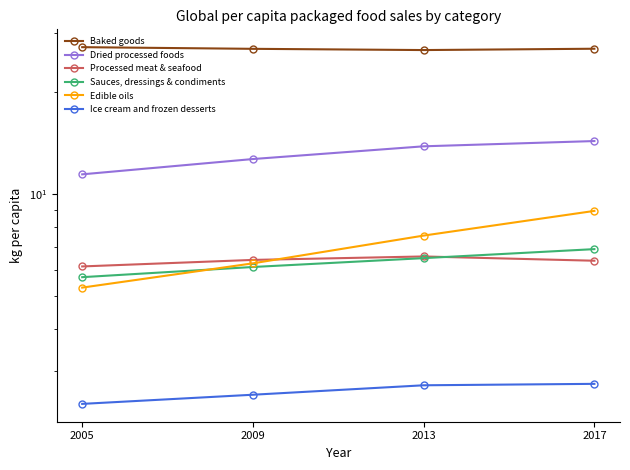

What is the approximate value of Processed meat & seafood at 2017?

6.4